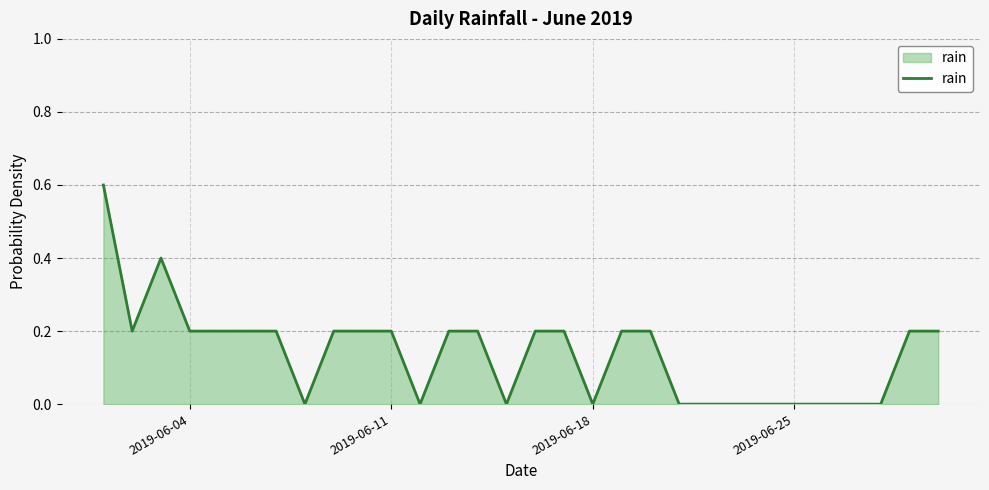

What is the maximum value shown in the chart?

0.6